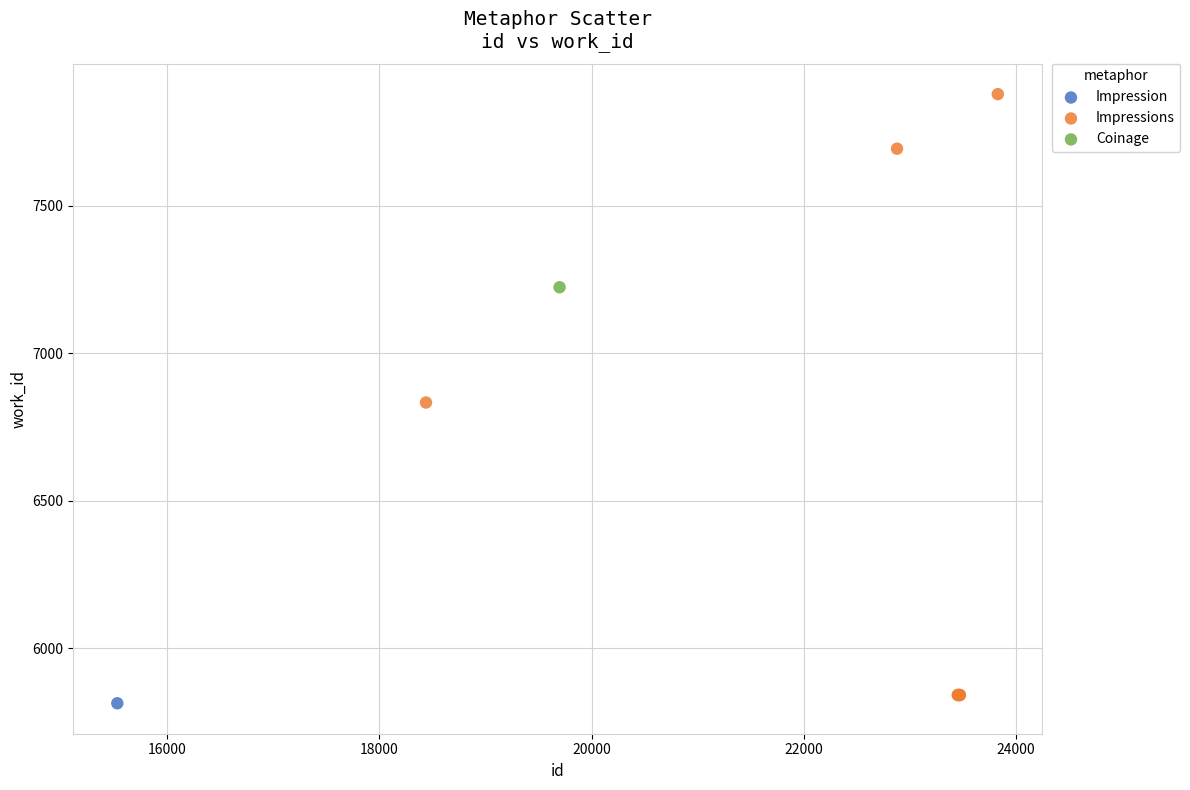

What are all the series names shown in the legend?

Impression, Impressions, Coinage